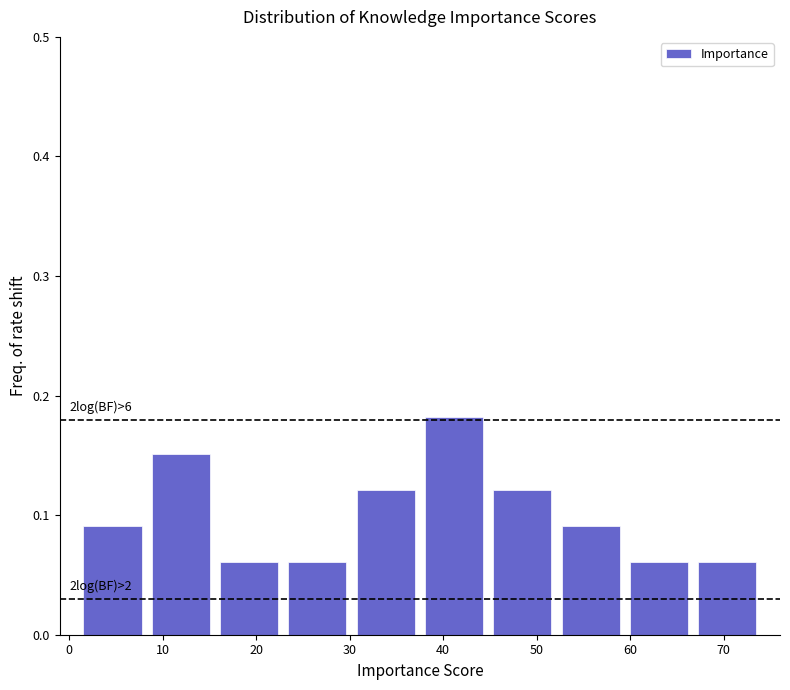

Over which range of the x-axis is the bar tallest?

37.5 to 44.8